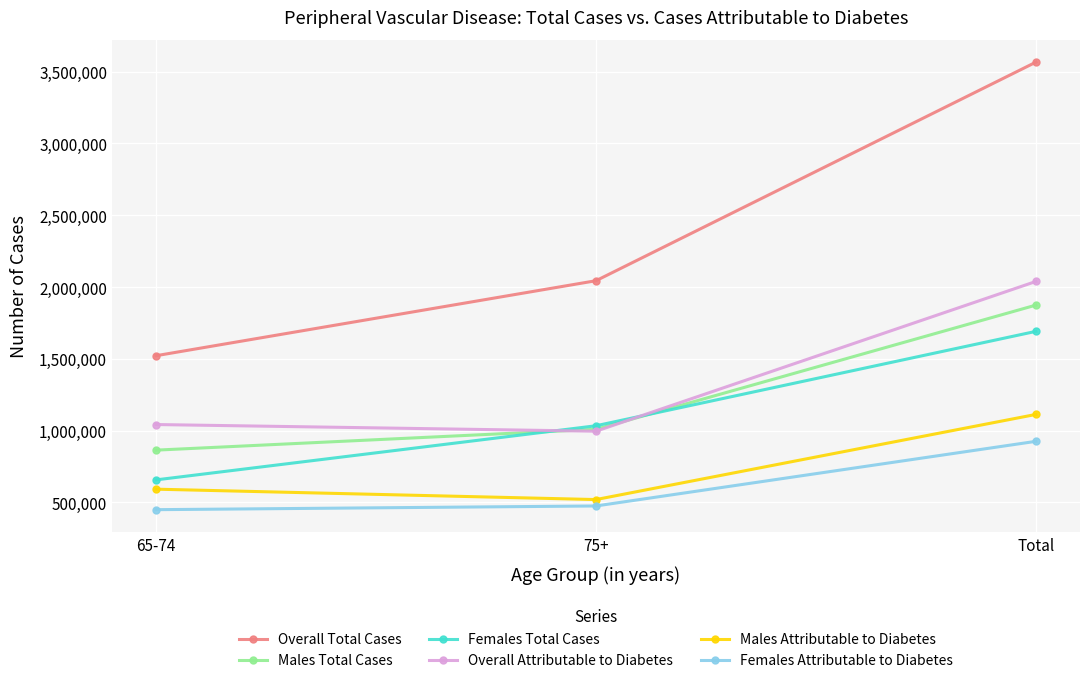

The value of Females Total Cases at Total is 1691625. True or false?

True